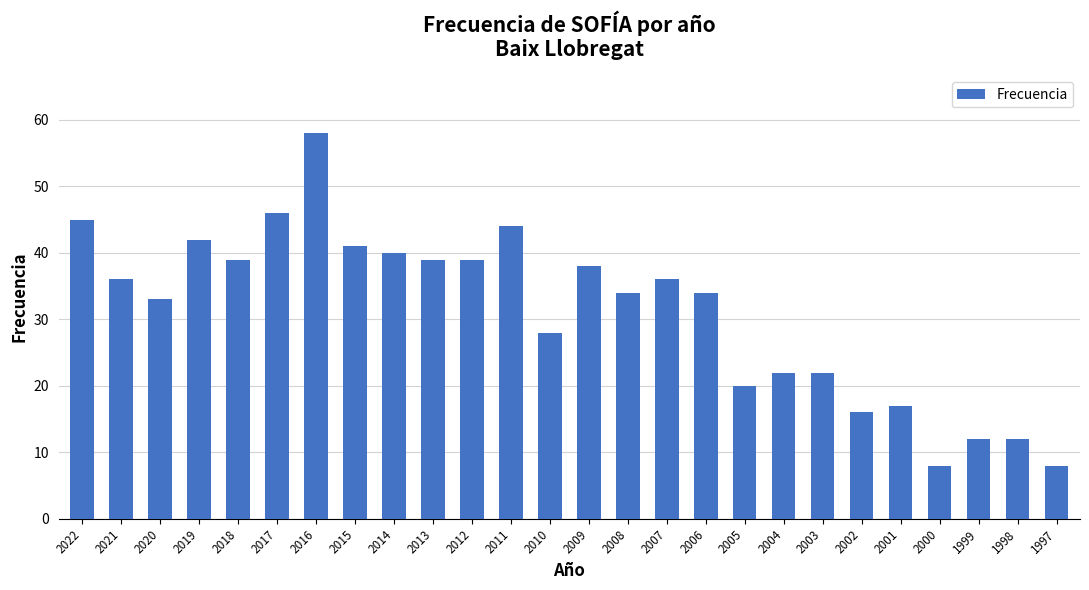

Are the bars horizontal?

No